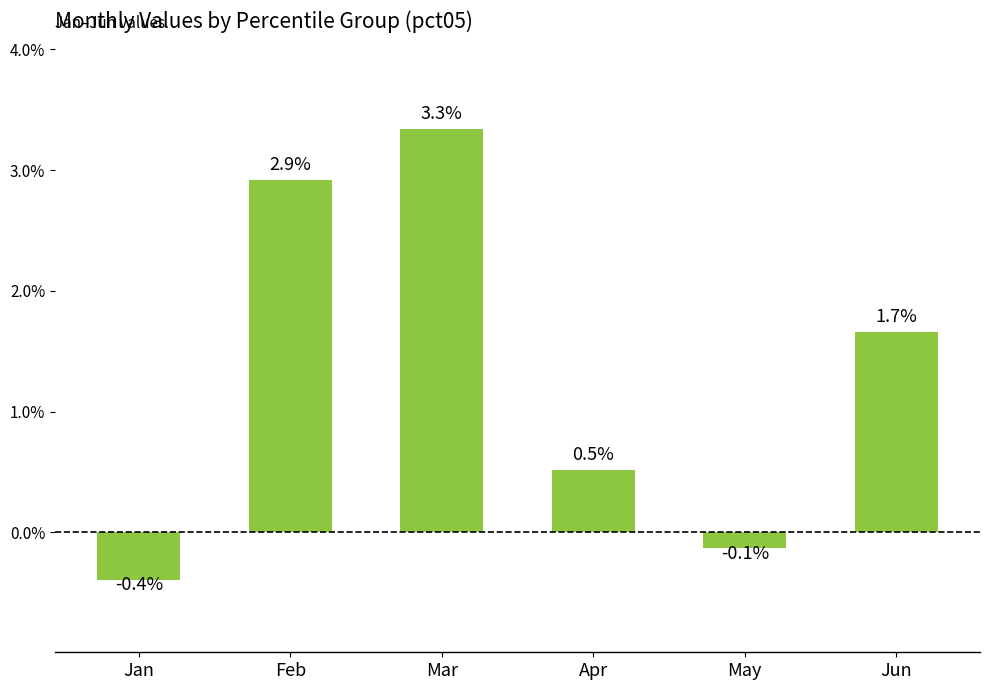

List the labels in order of value, smallest first.

Jan, May, Apr, Jun, Feb, Mar